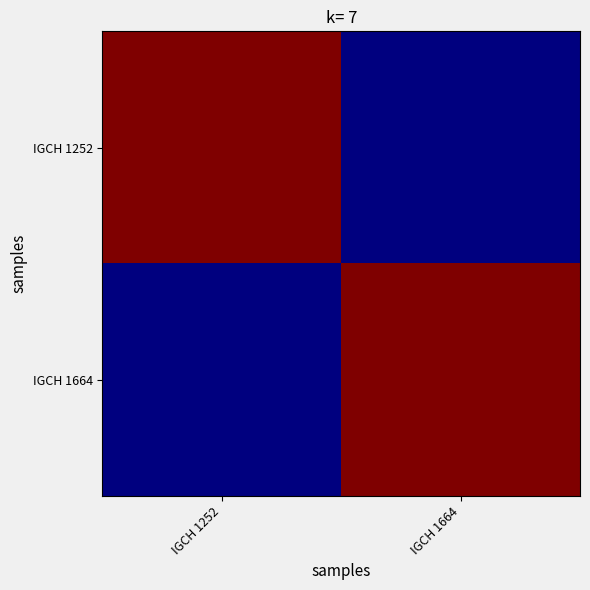

Rank the series by their maximum value, from highest to lowest.

IGCH 1252, IGCH 1664